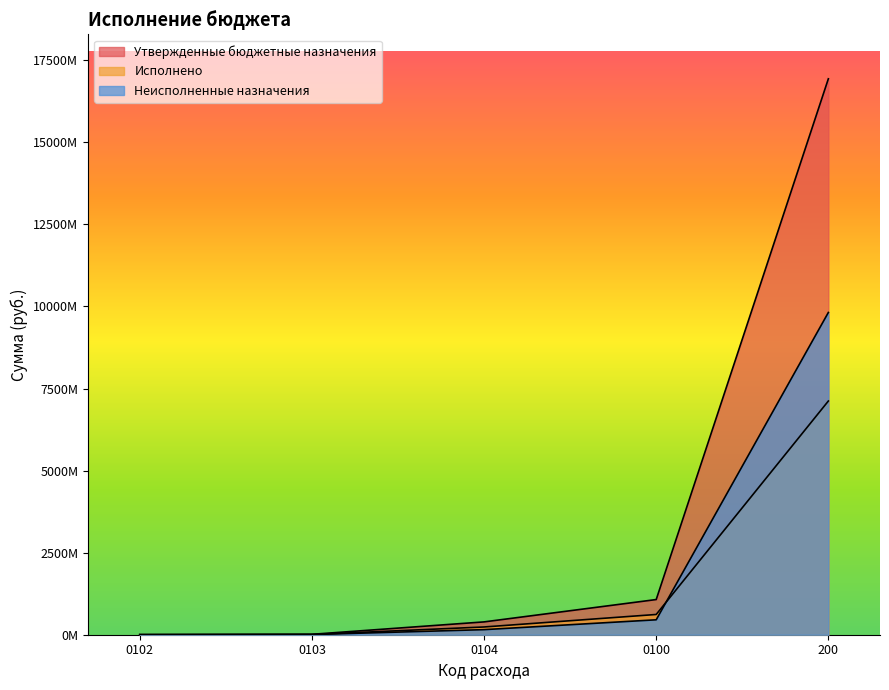

What is the difference between the maximum and second lowest values in the Утвержденные бюджетные назначения series?

16923901349.2